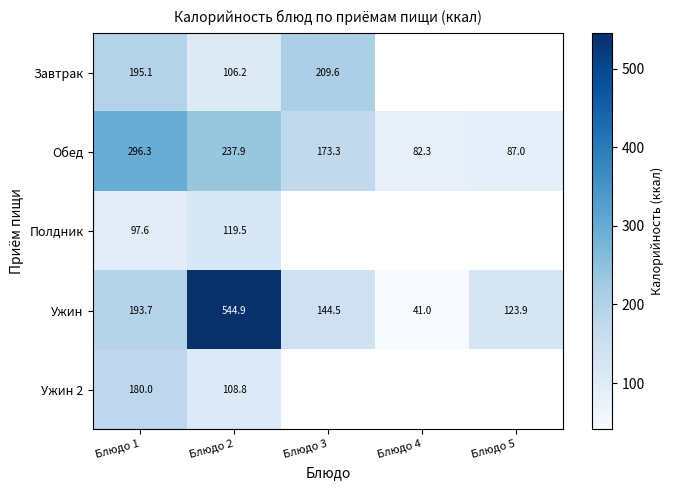

At which label does Ужин 2 reach its peak?

Блюдо 1